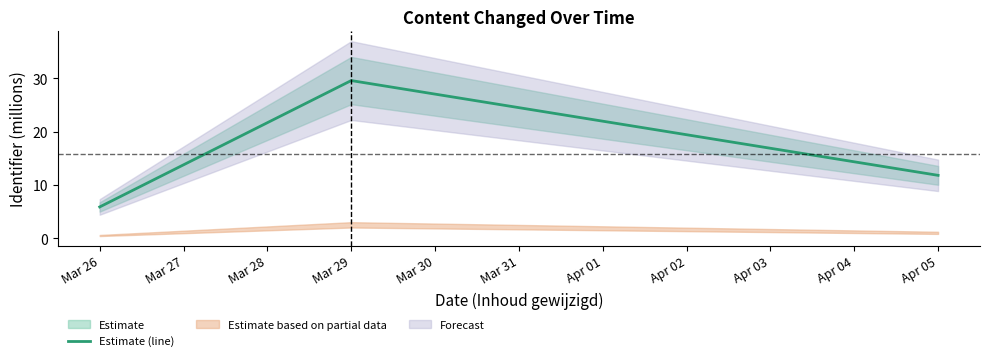

What is the minimum value for Estimate (line)?

5.9